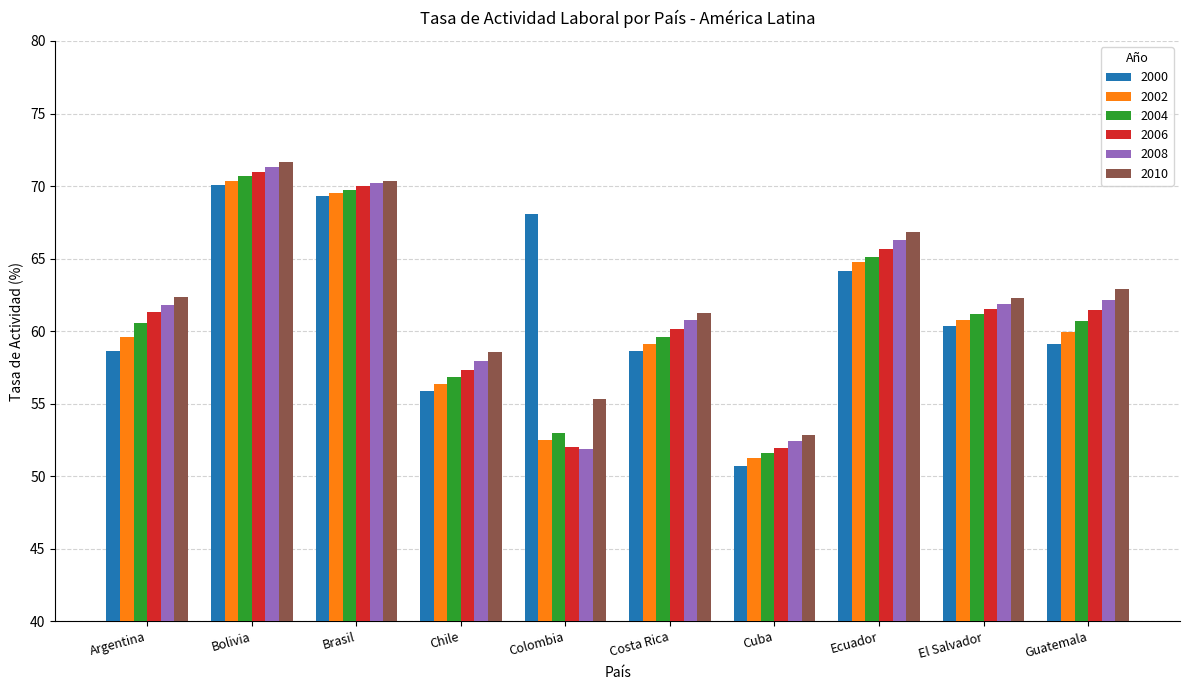

Are the bars grouped side by side (vs. stacked)?

Yes